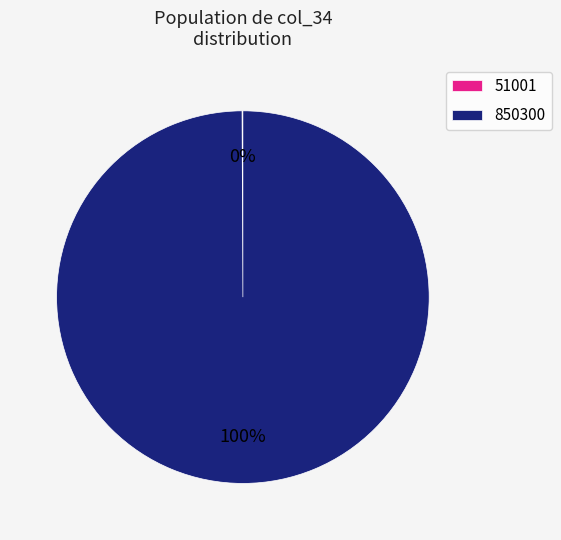

Which slice is the largest?

850300